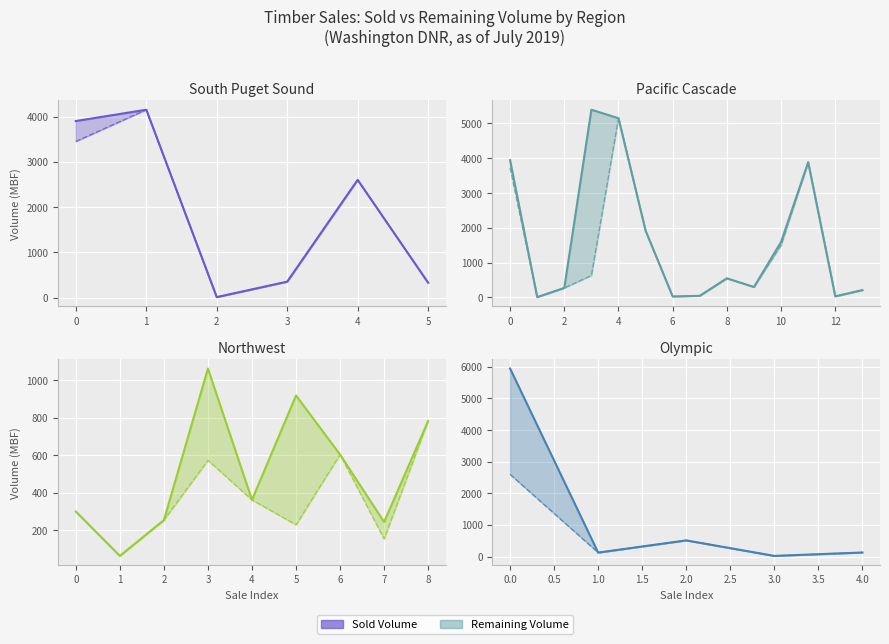

What is the sum of the Sold Volume values at 2.0 and 4.0?

646